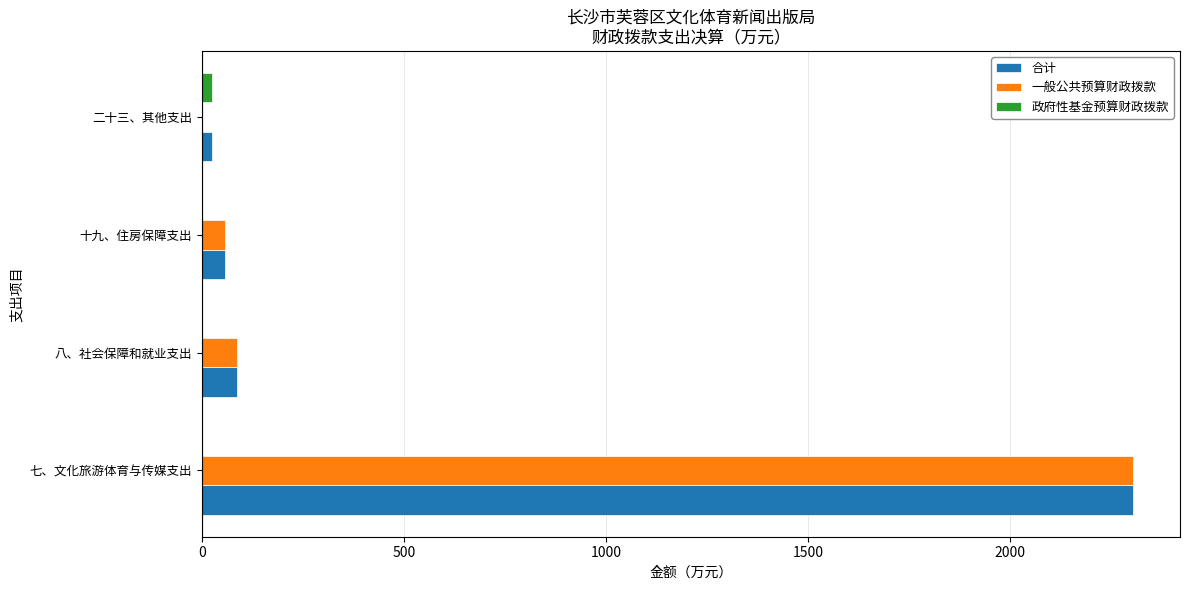

Read the 一般公共预算财政拨款 value at 七、文化旅游体育与传媒支出.

2306.1